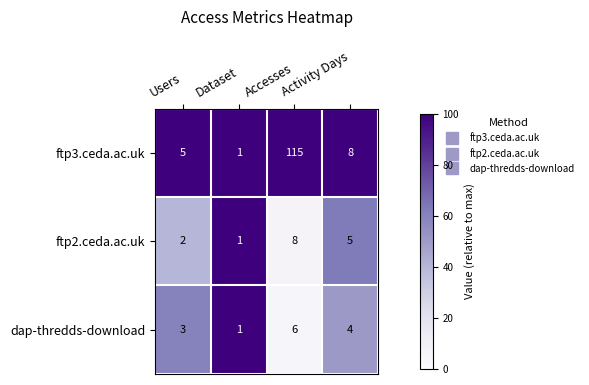

Which series changed the most between Users and Accesses?

ftp3.ceda.ac.uk